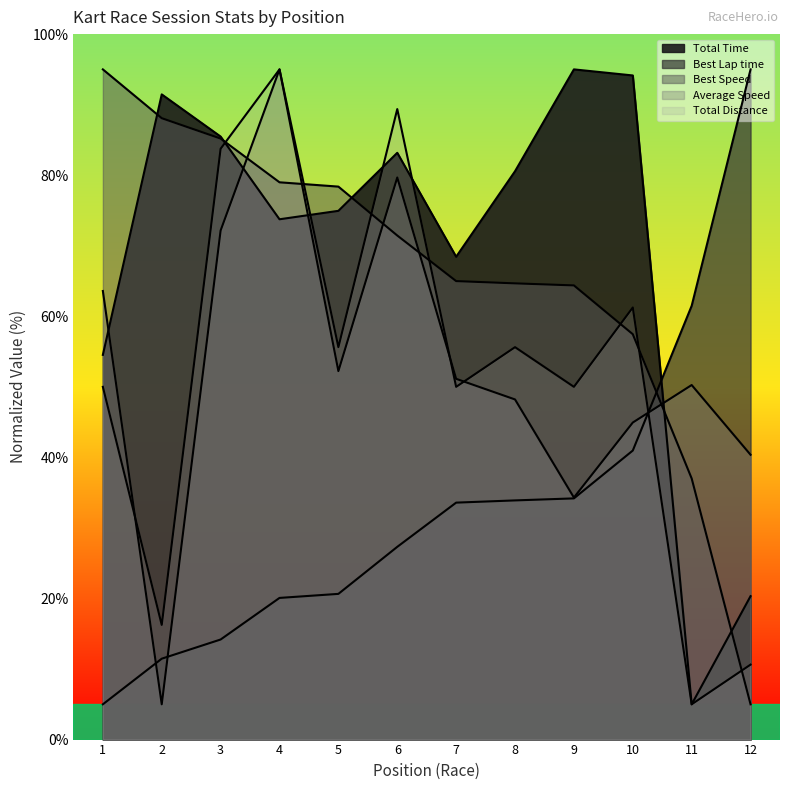

How many series are shown in this chart?

5